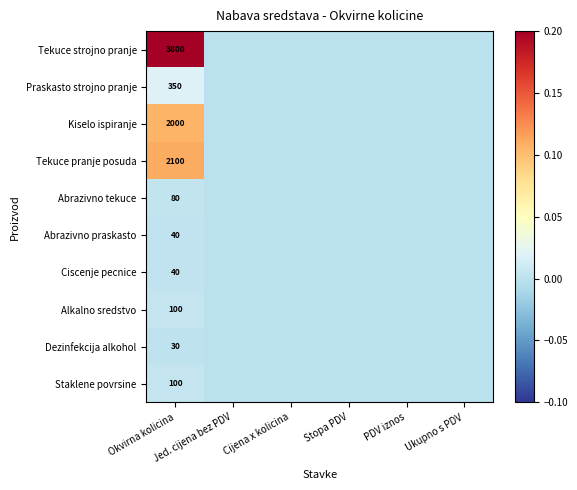

At how many categories does at least one series exceed 0?

1